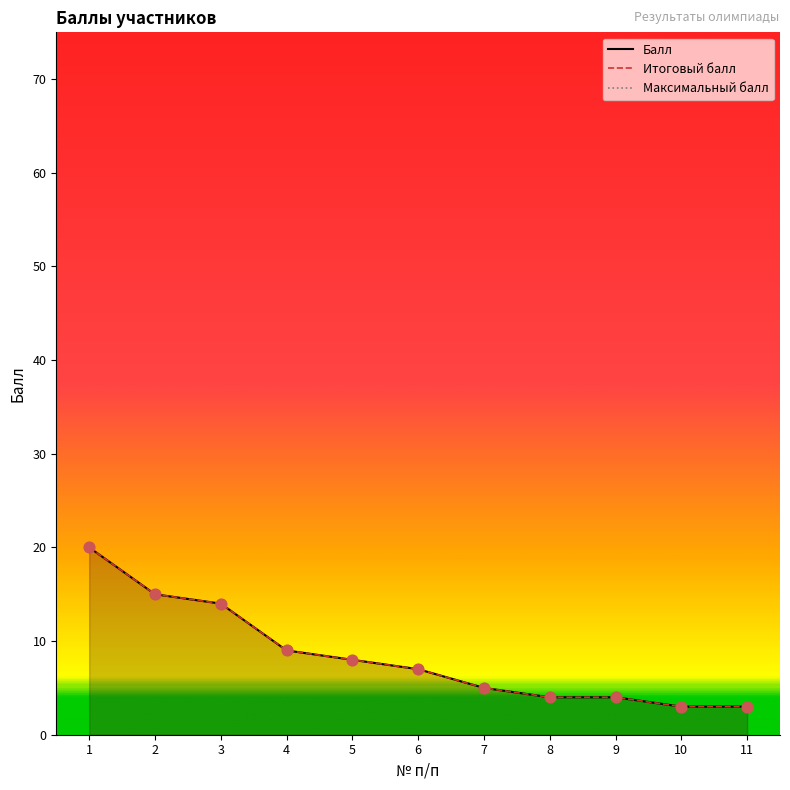

At how many categories does at least one series exceed 9?

3